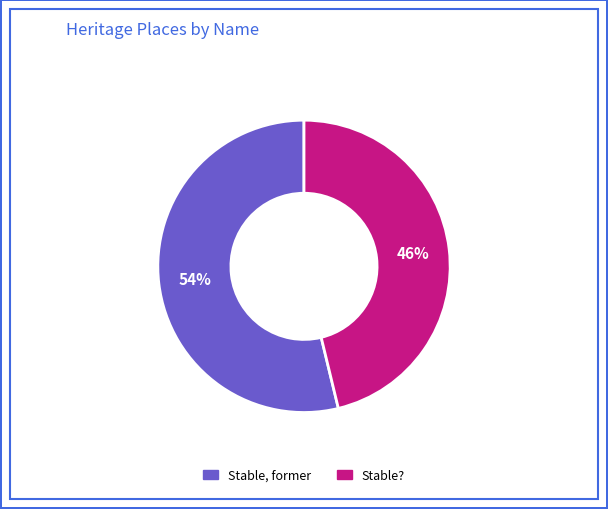

Is it true that Stable, former is 54% of the pie?

True